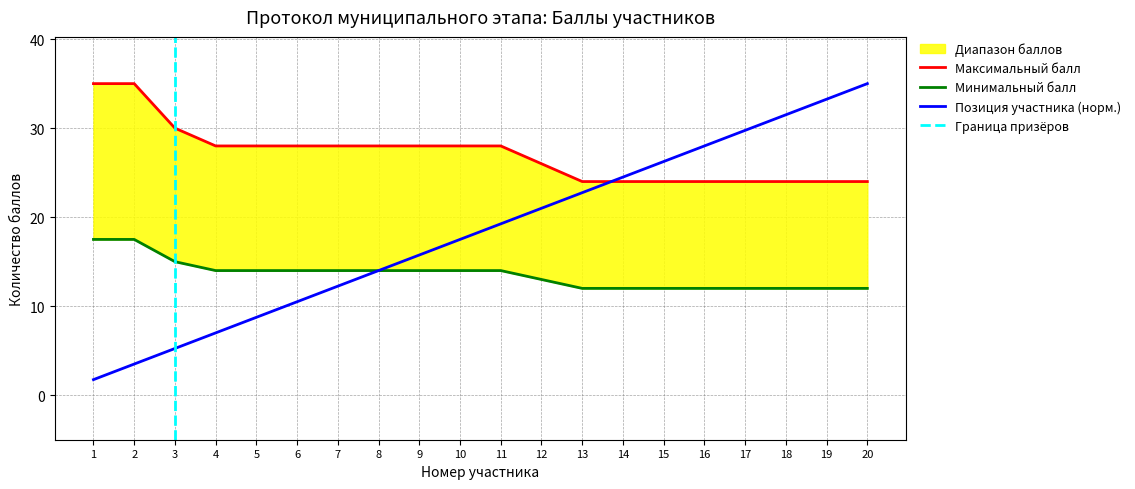

What is the difference between the maximum and minimum values in the Номер series?

33.2